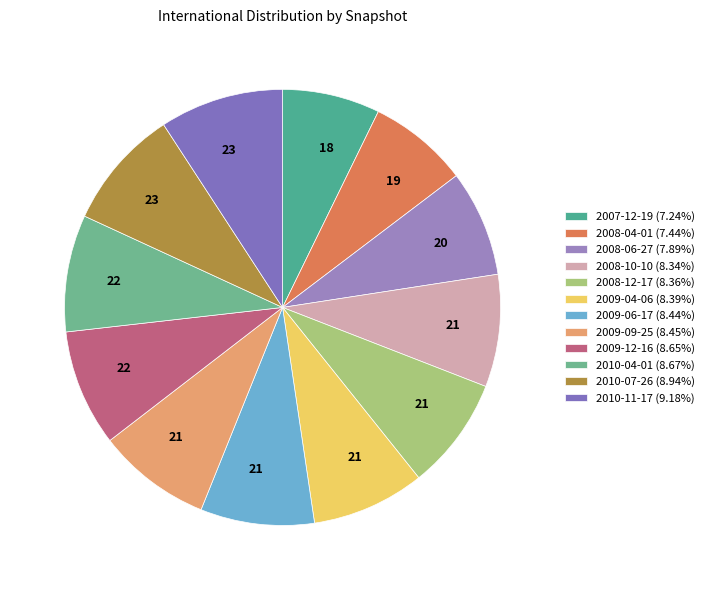

What percentage is the 2008-12-17 slice, to the nearest percent?

8%